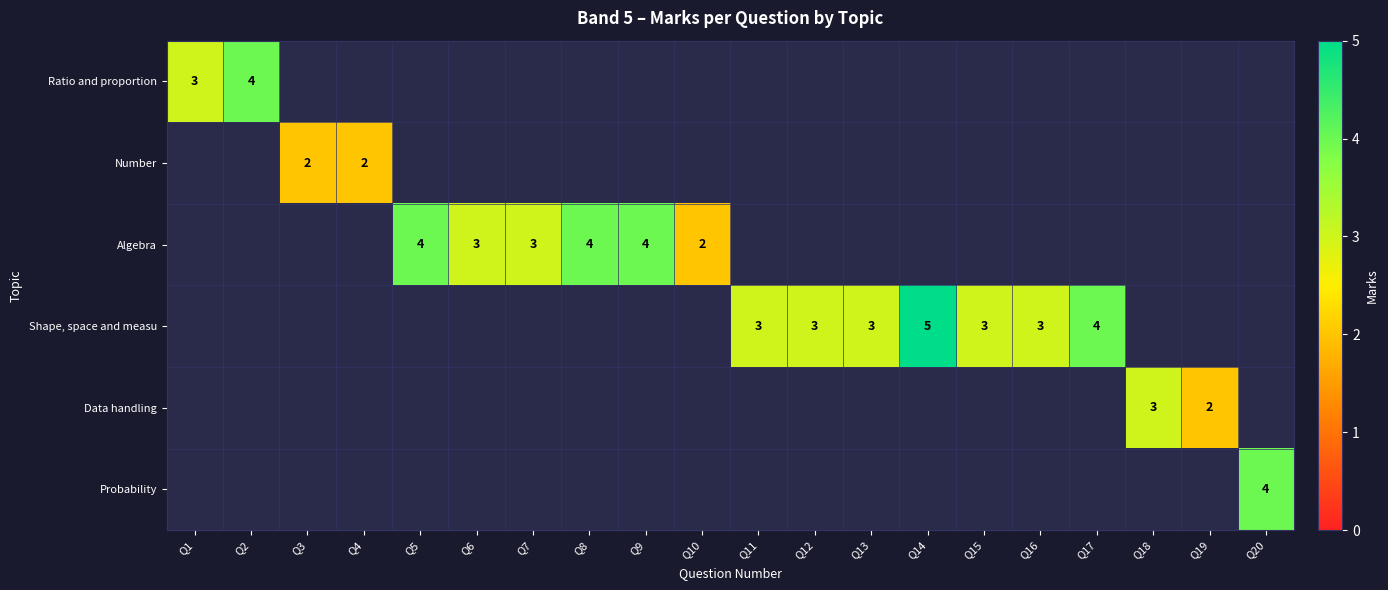

Between Q13 and Q12, which is larger?

Q12